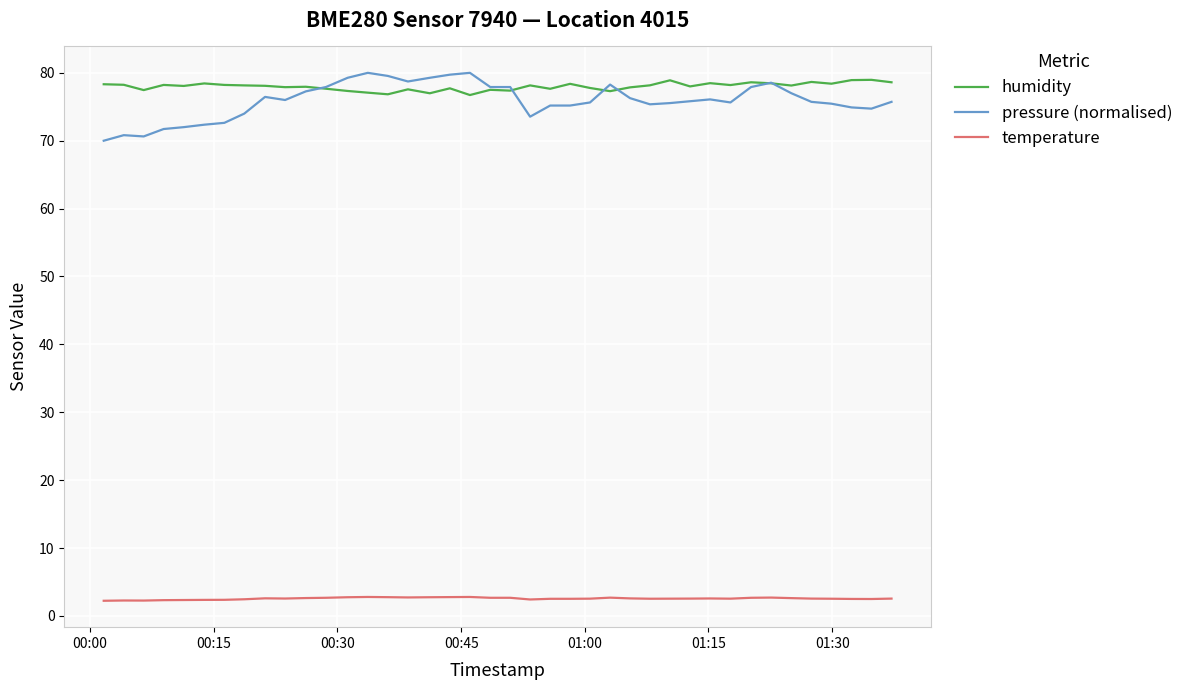

Which series has the largest range (max minus min)?

pressure (normalised)